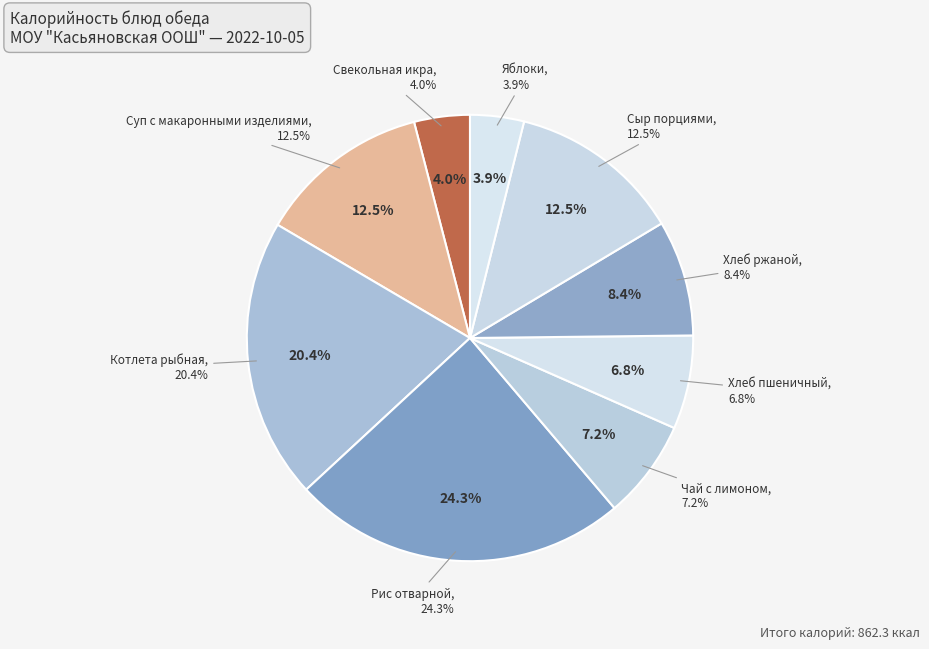

Does Котлета рыбная account for over 50% of the chart?

No